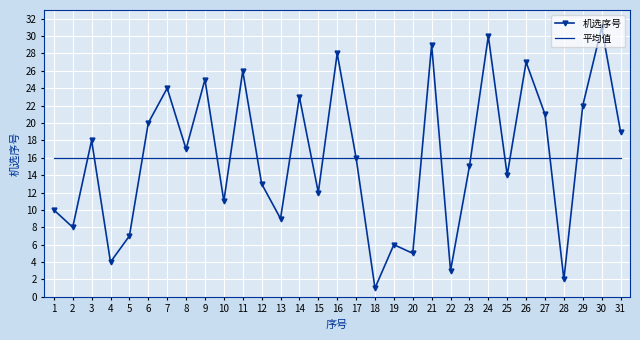

Reading right to left, what are all the values shown in this chart?

机选序号: 31=19	30=31	29=22	28=2	27=21	26=27	25=14	24=30	23=15	22=3	21=29	20=5	19=6	18=1	17=16	16=28	15=12	14=23	13=9	12=13	11=26	10=11	9=25	8=17	7=24	6=20	5=7	4=4	3=18	2=8	1=10
平均值: 31=16	30=16	29=16	28=16	27=16	26=16	25=16	24=16	23=16	22=16	21=16	20=16	19=16	18=16	17=16	16=16	15=16	14=16	13=16	12=16	11=16	10=16	9=16	8=16	7=16	6=16	5=16	4=16	3=16	2=16	1=16